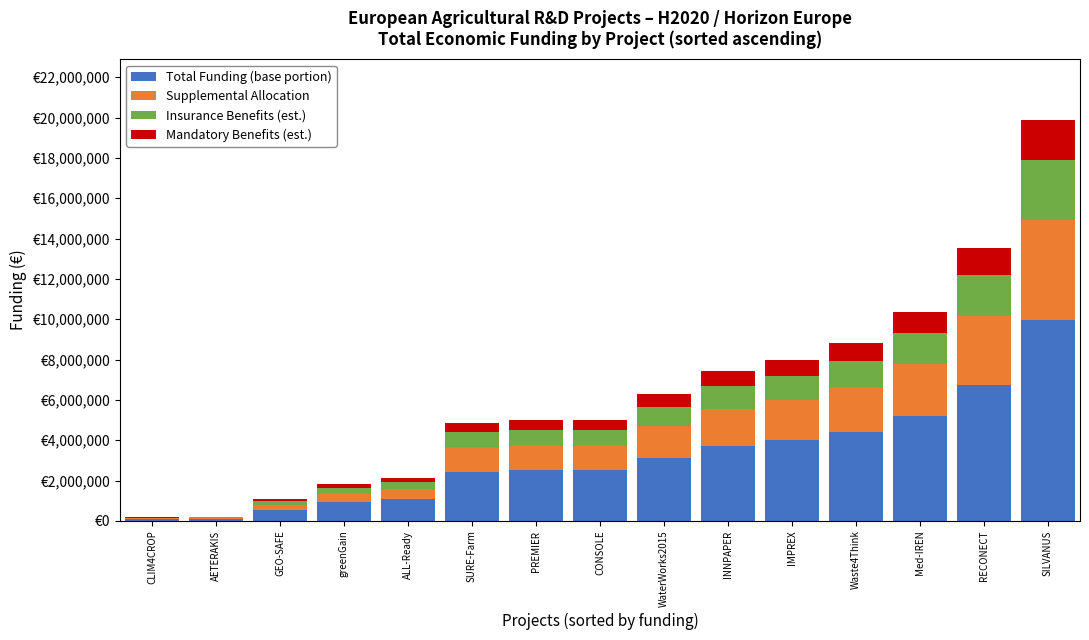

What is the total value across all series at IMPREX?

7996848.0